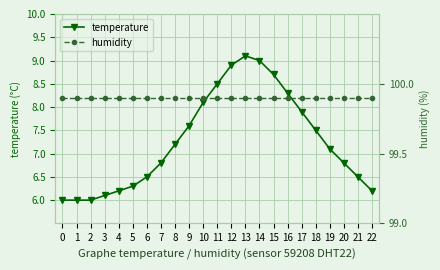

True or false: humidity has a value of 99.9 at 21.

True